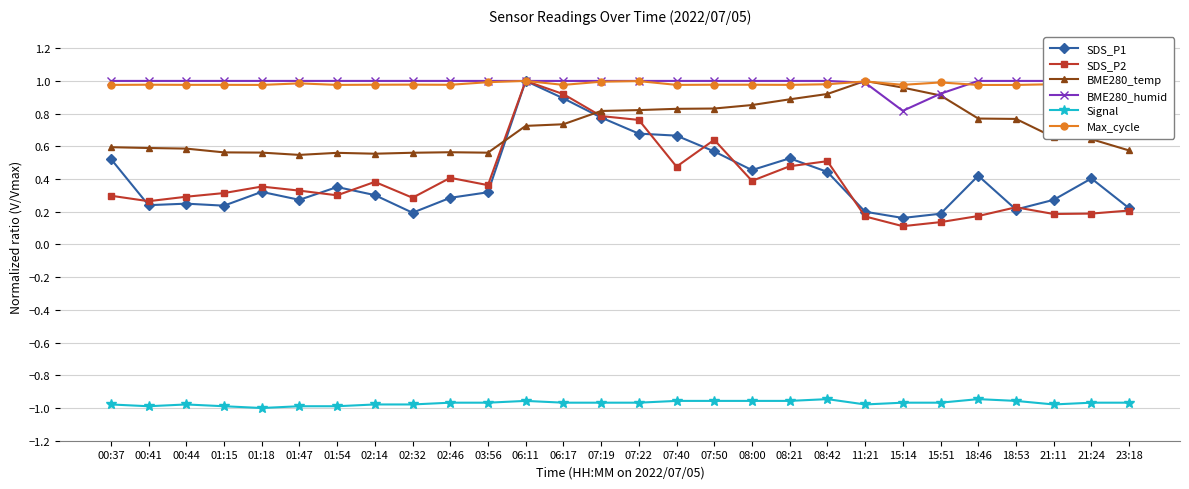

Reading left to right, what are all the values shown in this chart?

SDS_P1: 0.5	0.2	0.2	0.2	0.3	0.3	0.4	0.3	0.2	0.3	0.3	1.0	0.9	0.8	0.7	0.7	0.6	0.5	0.5	0.4	0.2	0.2	0.2	0.4	0.2	0.3	0.4	0.2
SDS_P2: 0.3	0.3	0.3	0.3	0.4	0.3	0.3	0.4	0.3	0.4	0.4	1.0	0.9	0.8	0.8	0.5	0.6	0.4	0.5	0.5	0.2	0.1	0.1	0.2	0.2	0.2	0.2	0.2
BME280_temp: 0.6	0.6	0.6	0.6	0.6	0.5	0.6	0.6	0.6	0.6	0.6	0.7	0.7	0.8	0.8	0.8	0.8	0.9	0.9	0.9	1.0	1.0	0.9	0.8	0.8	0.7	0.6	0.6
BME280_humid: 1.0	1.0	1.0	1.0	1.0	1.0	1.0	1.0	1.0	1.0	1.0	1.0	1.0	1.0	1.0	1.0	1.0	1.0	1.0	1.0	1.0	0.8	0.9	1.0	1.0	1.0	1.0	1.0
Signal: -1.0	-1.0	-1.0	-1.0	-1.0	-1.0	-1.0	-1.0	-1.0	-1.0	-1.0	-1.0	-1.0	-1.0	-1.0	-1.0	-1.0	-1.0	-1.0	-0.9	-1.0	-1.0	-1.0	-0.9	-1.0	-1.0	-1.0	-1.0
Max_cycle: 1.0	1.0	1.0	1.0	1.0	1.0	1.0	1.0	1.0	1.0	1.0	1.0	1.0	1.0	1.0	1.0	1.0	1.0	1.0	1.0	1.0	1.0	1.0	1.0	1.0	1.0	1.0	1.0